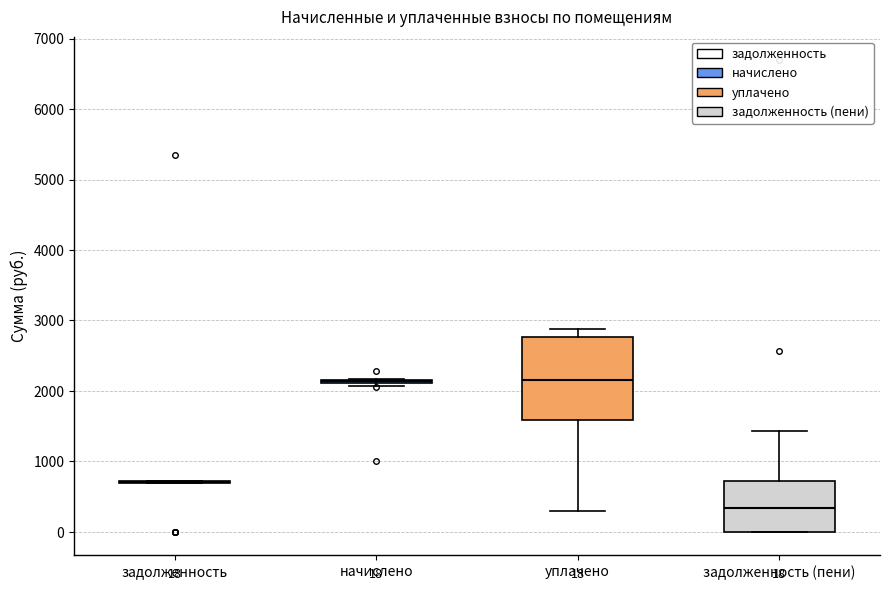

Which box is the tallest, from its lower edge to its upper edge?

уплачено